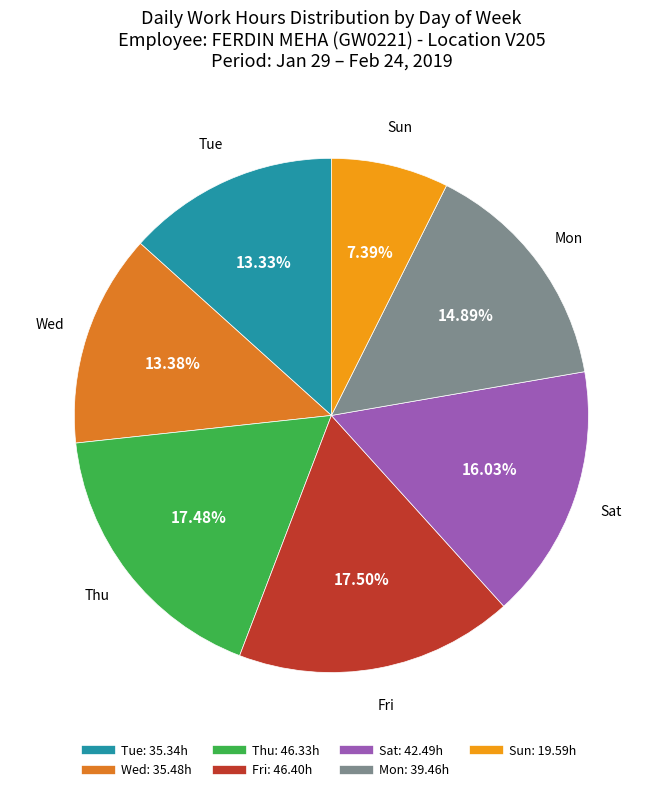

Does any single category account for the majority?

No